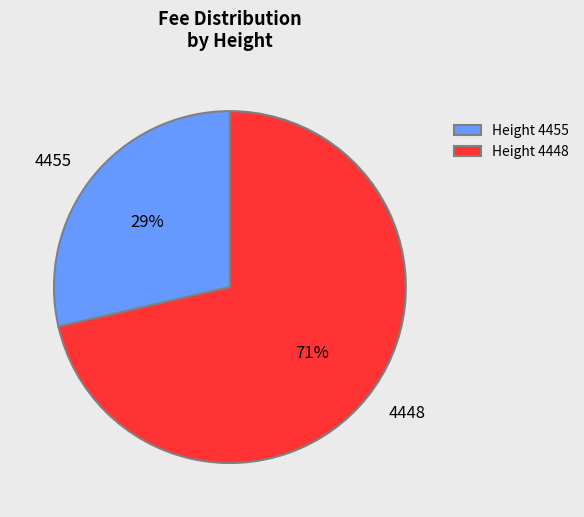

How many segments does this pie chart have?

2